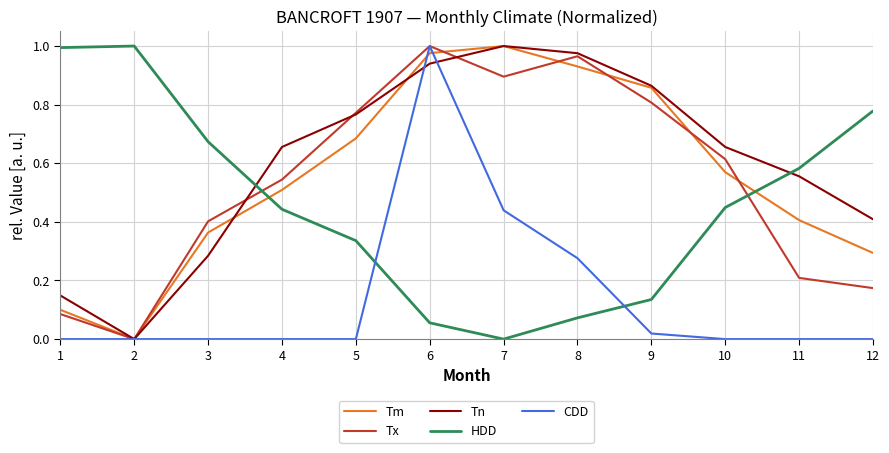

In Tm, how many points are higher than both neighbors (excluding endpoints)?

1